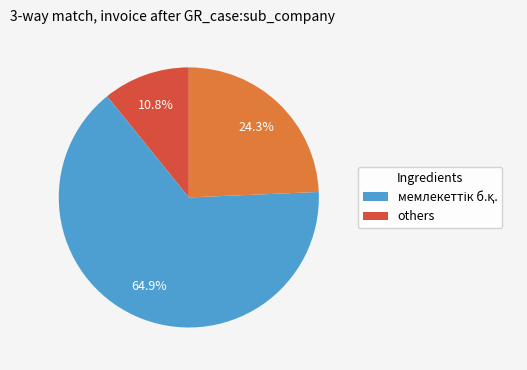

Is there any slice that represents more than half of the pie?

Yes